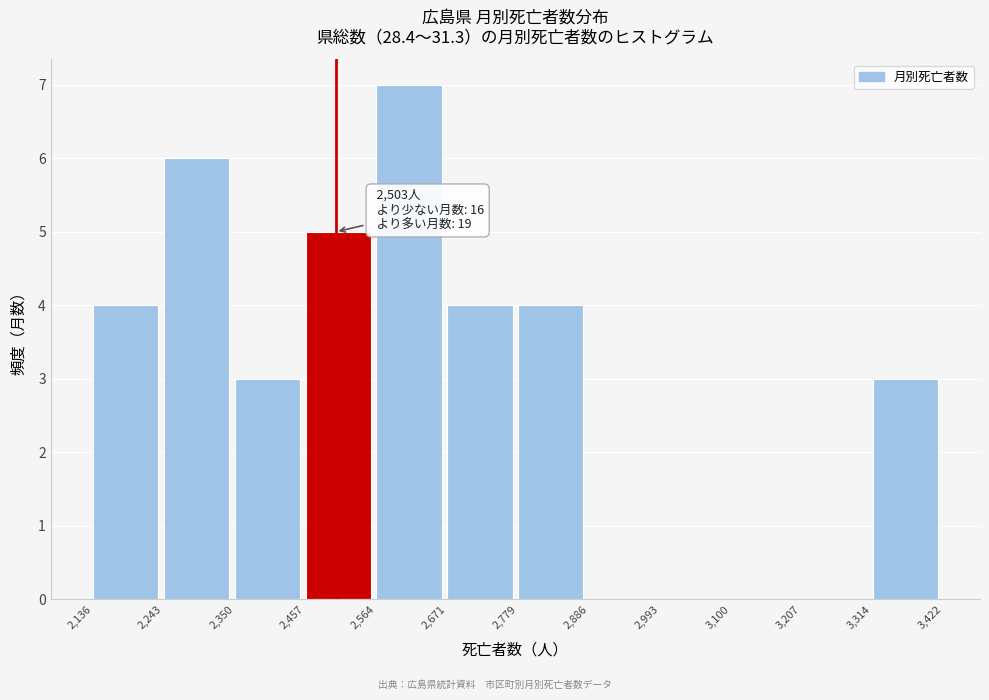

Which range on the x-axis has the tallest bar?

2,564 to 2,671